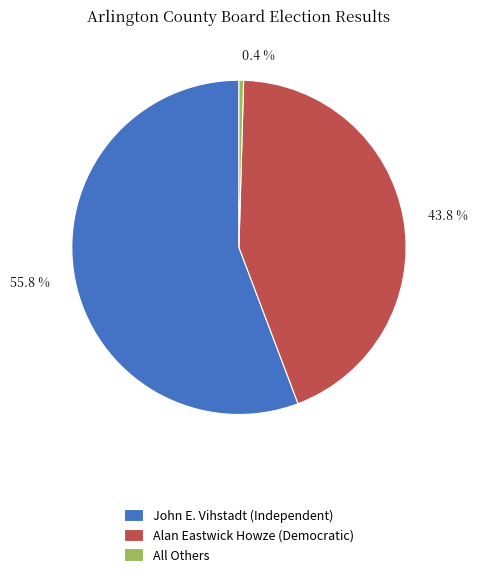

What portion of the pie excludes Alan Eastwick Howze (Democratic)?

56.2%